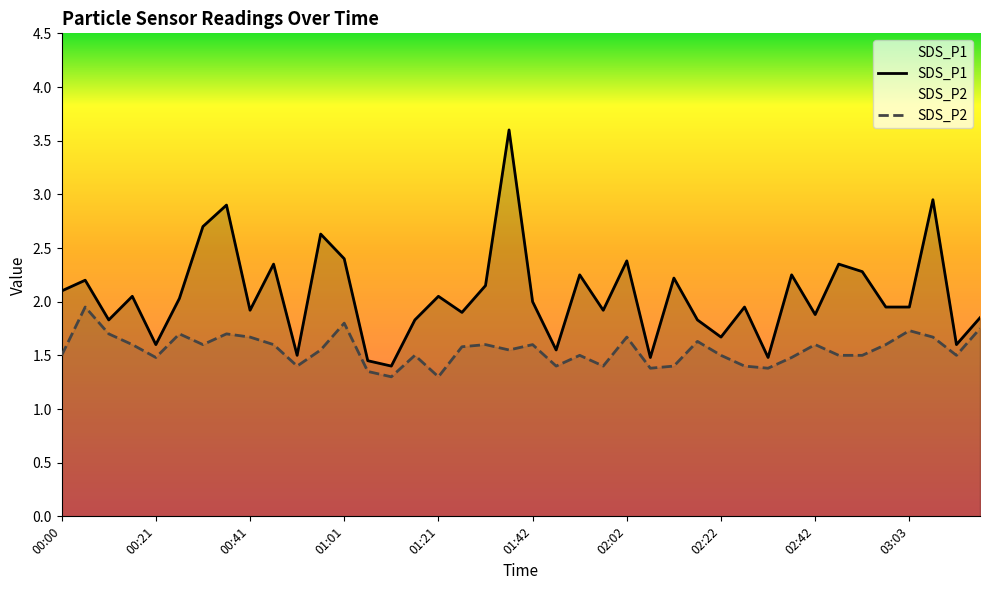

Which series has the widest spread of values?

SDS_P1